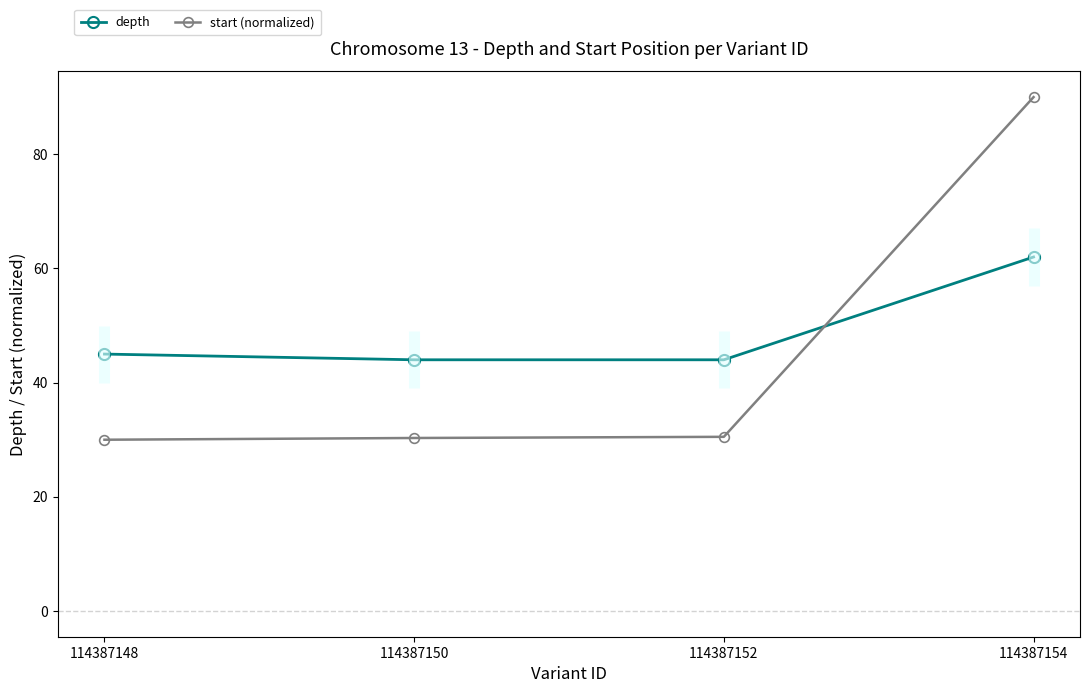

At how many categories does at least one series exceed 69?

1